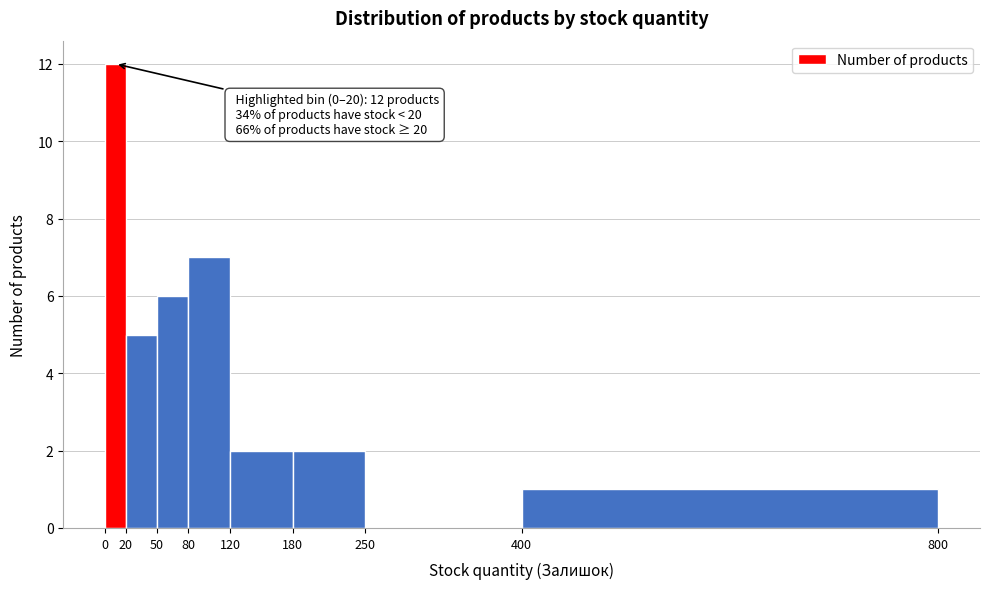

Which range on the x-axis has the tallest bar?

0 to 20